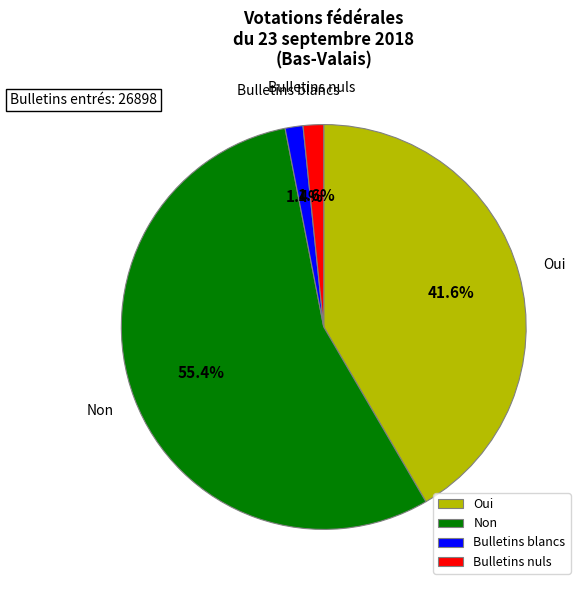

What percentage do Bulletins nuls and Oui together represent?

43.2%